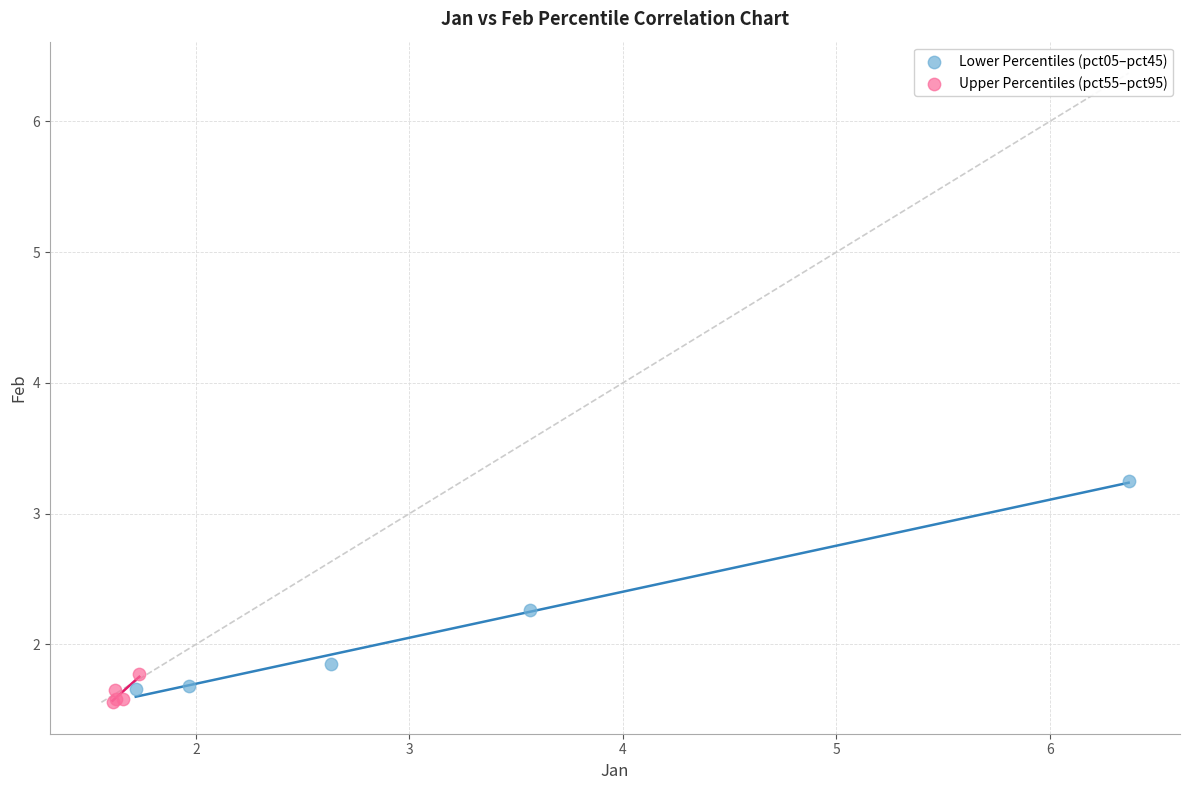

Which series reaches the minimum Y coordinate?

Upper Percentiles (pct55–pct95)